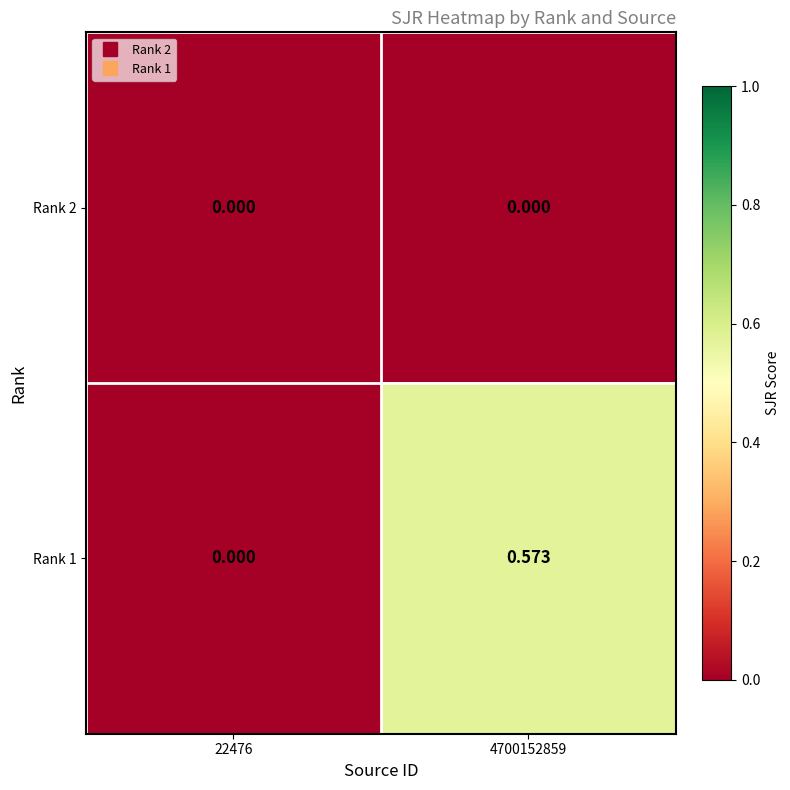

Is the value of Rank 1 at 4700152859 greater than the value of Rank 2 at 22476?

Yes